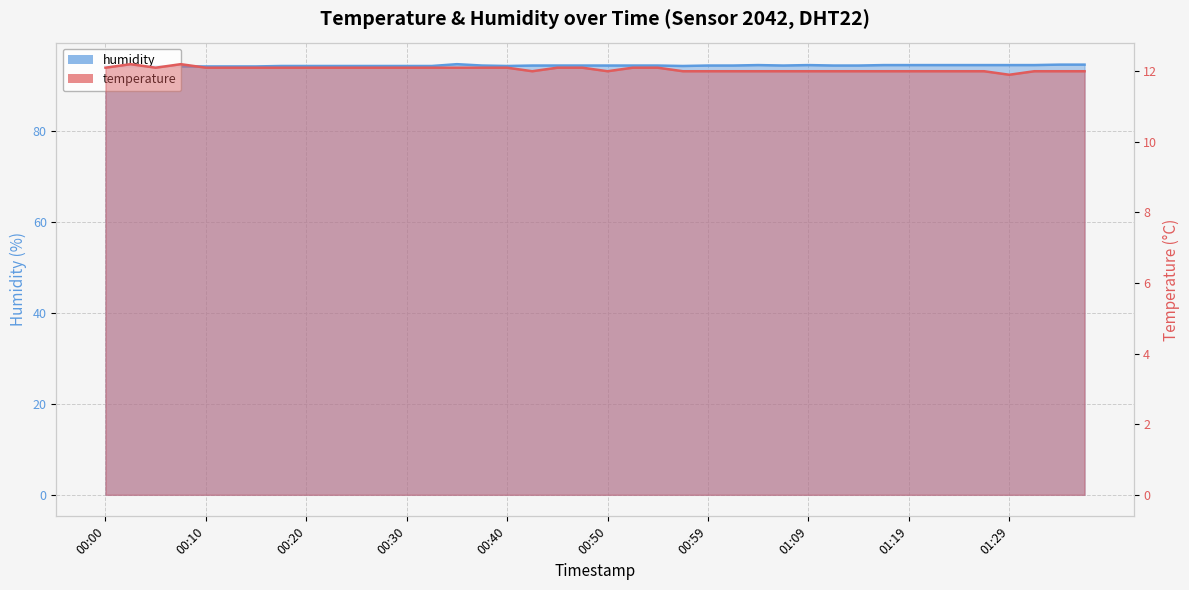

Reading left to right, what are all the values shown in this chart?

temperature: 12.1	12.2	12.1	12.2	12.1	12.1	12.1	12.1	12.1	12.1	12.1	12.1	12.1	12.1	12.1	12.1	12.1	12.0	12.1	12.1	12.0	12.1	12.1	12.0	12.0	12.0	12.0	12.0	12.0	12.0	12.0	12.0	12.0	12.0	12.0	12.0	11.9	12.0	12.0	12.0
humidity: 94.2	94.2	94.2	94.2	94.2	94.2	94.2	94.3	94.3	94.3	94.3	94.3	94.3	94.3	94.7	94.4	94.3	94.4	94.4	94.4	94.4	94.4	94.4	94.3	94.4	94.4	94.5	94.4	94.5	94.4	94.4	94.5	94.5	94.5	94.5	94.5	94.5	94.5	94.6	94.6